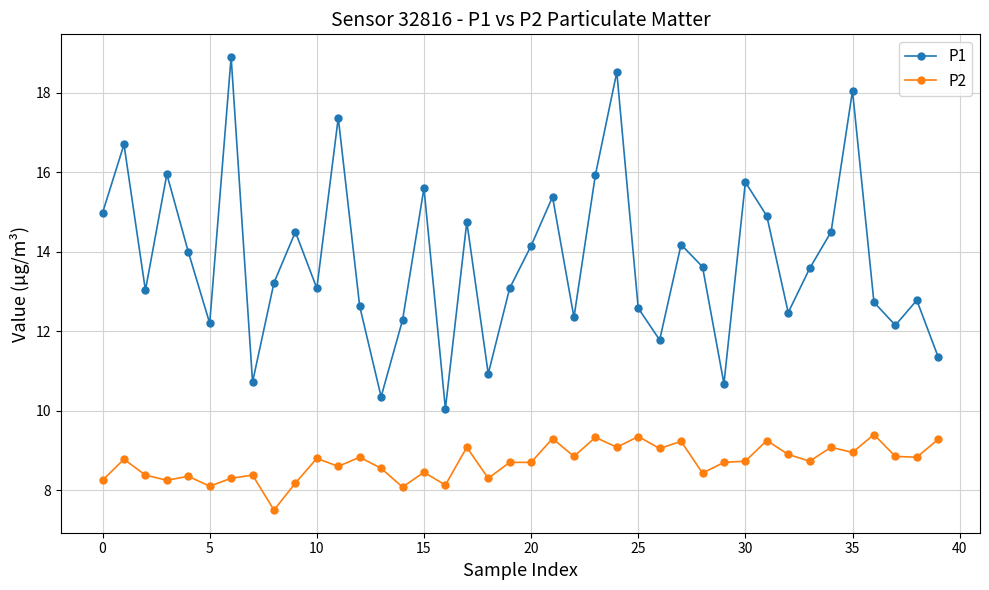

What is the average value of the P1 series?

13.8